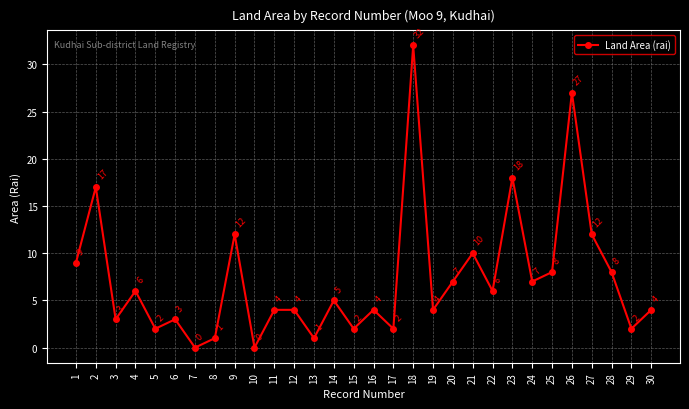

Reading right to left, extract all data points from this chart.

30=4	29=2	28=8	27=12	26=27	25=8	24=7	23=18	22=6	21=10	20=7	19=4	18=32	17=2	16=4	15=2	14=5	13=1	12=4	11=4	10=0	9=12	8=1	7=0	6=3	5=2	4=6	3=3	2=17	1=9